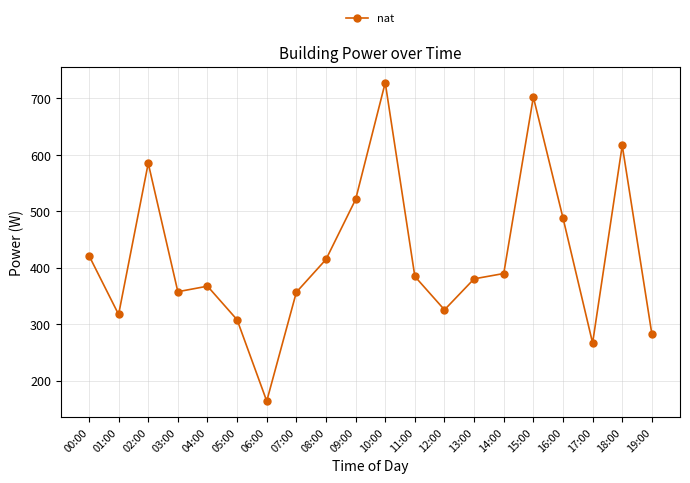

True or false: the data has more than 1 interior local peaks.

True